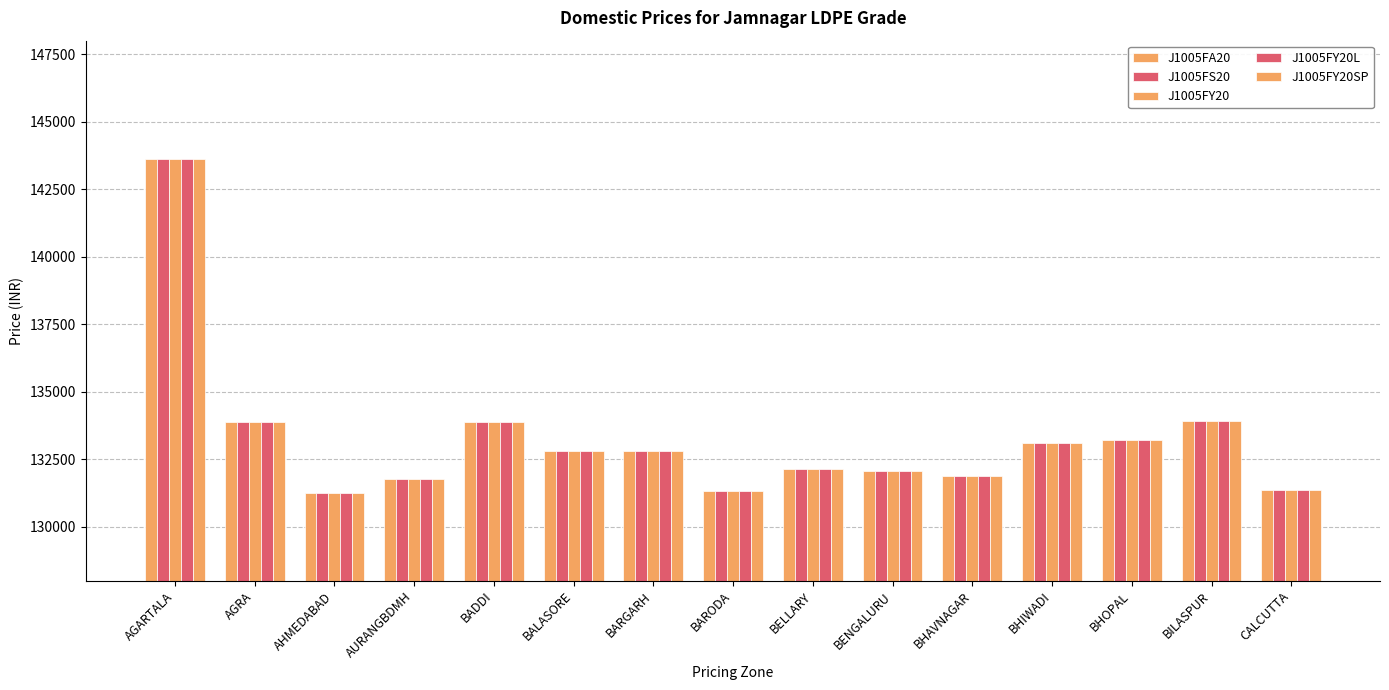

Is it true that J1005FY20SP equals 193318 at BHOPAL?

False